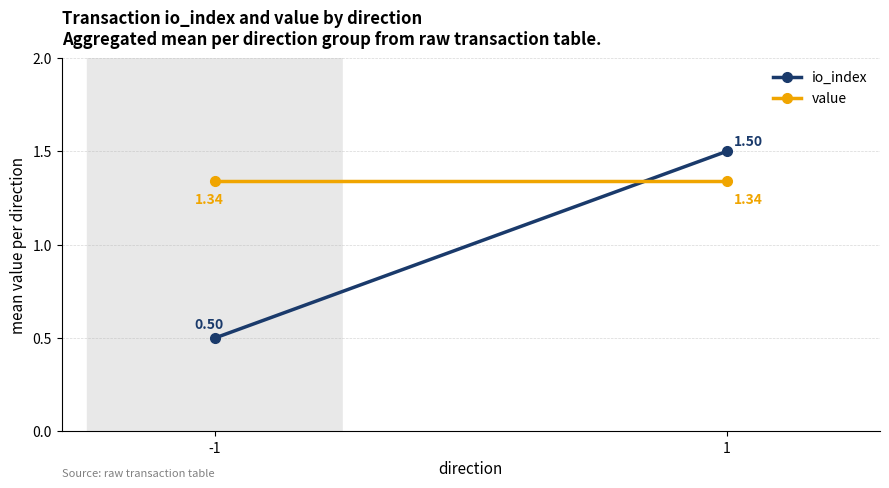

Which series has the largest total across all categories?

value